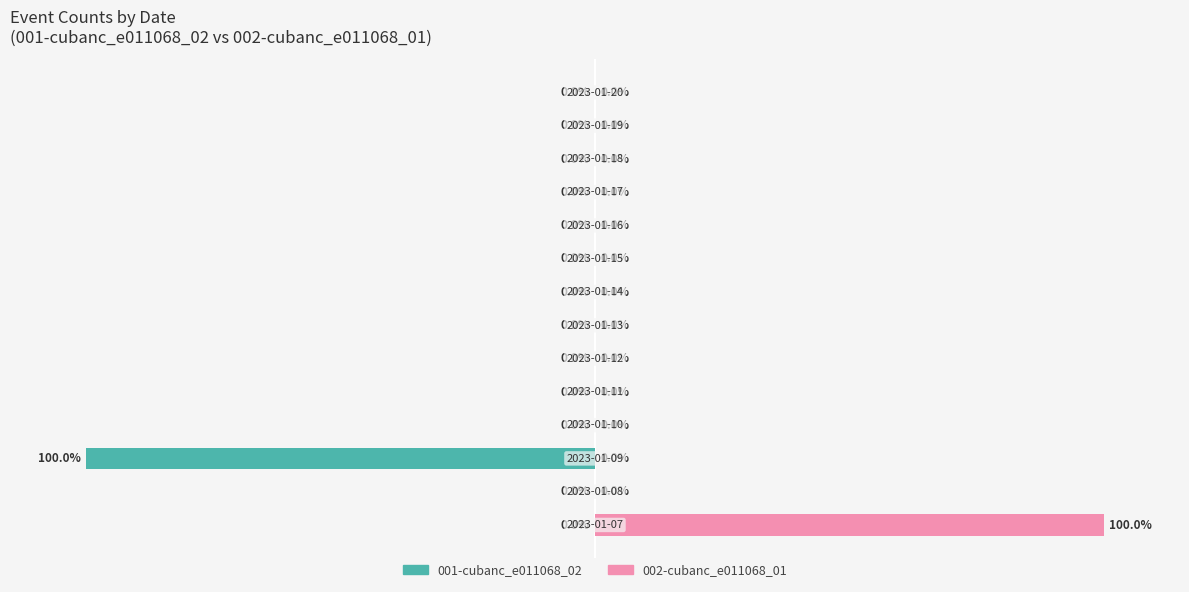

The value of 002-cubanc_e011068_01 at 8 is -30. True or false?

False